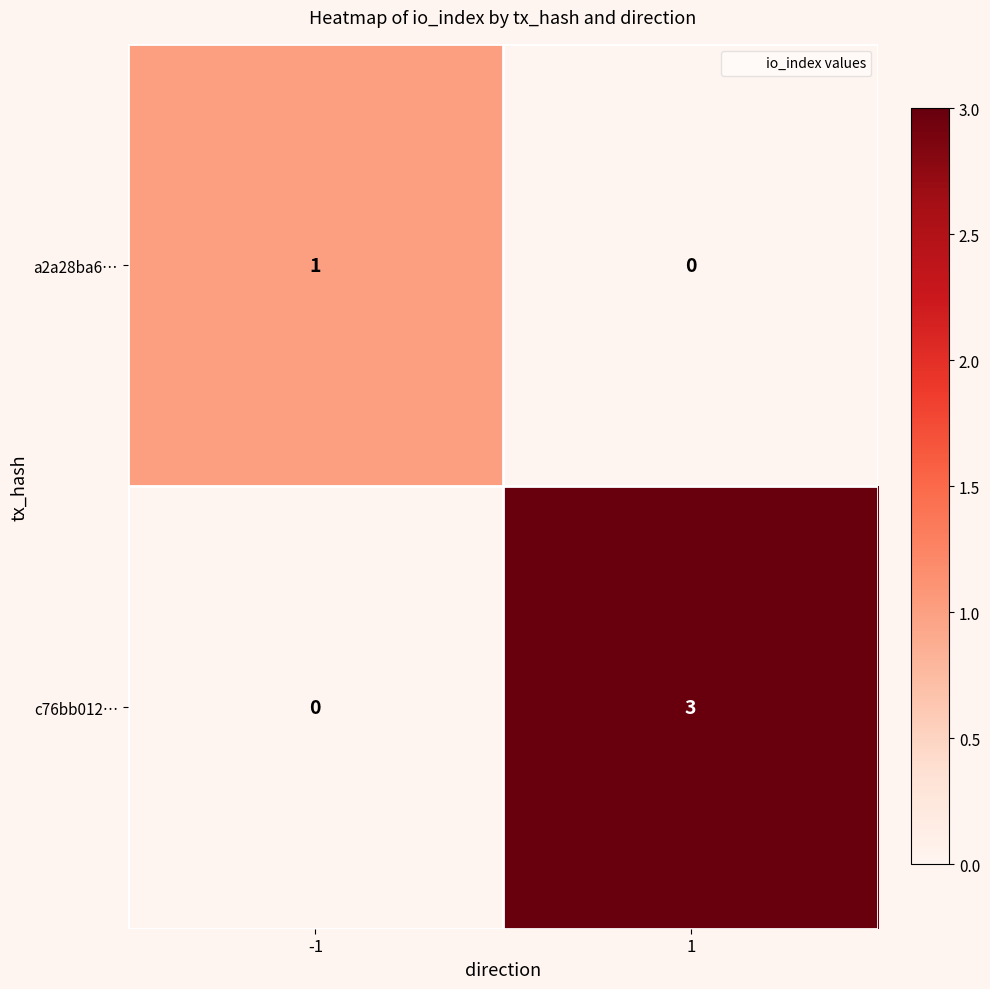

Which series has the widest spread of values?

c76bb012…